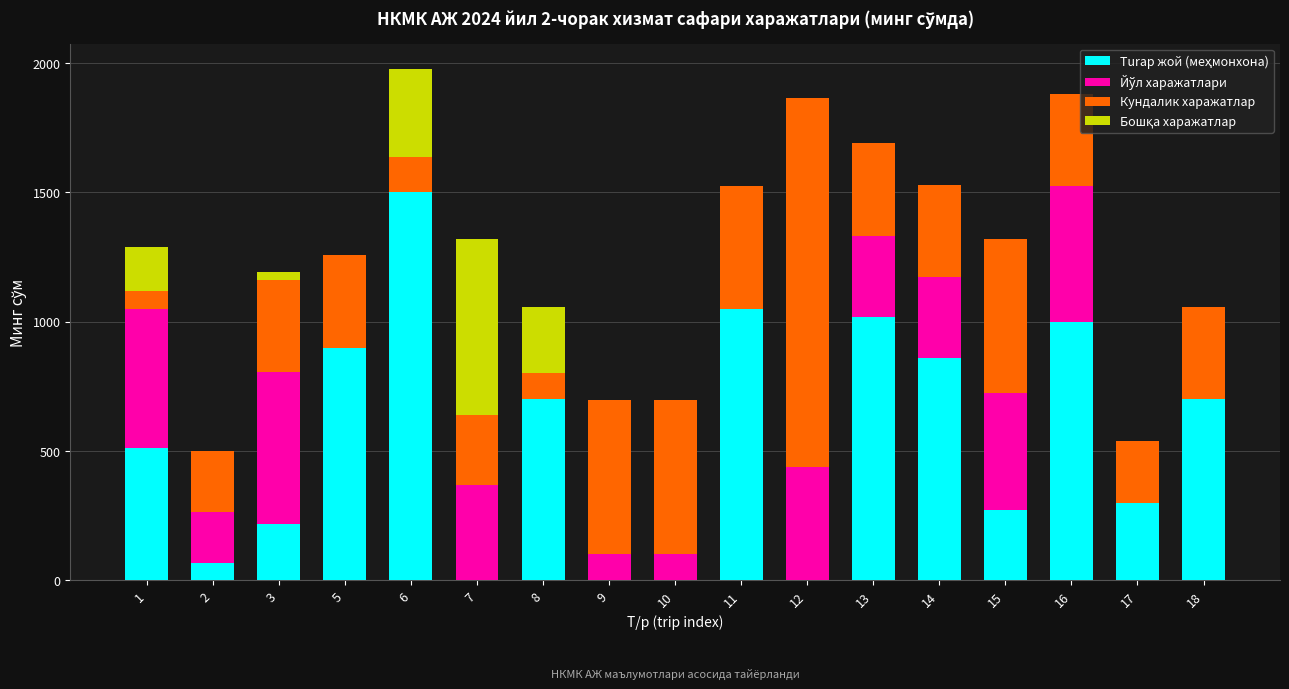

What is the total value across all series at 11?

1526.0